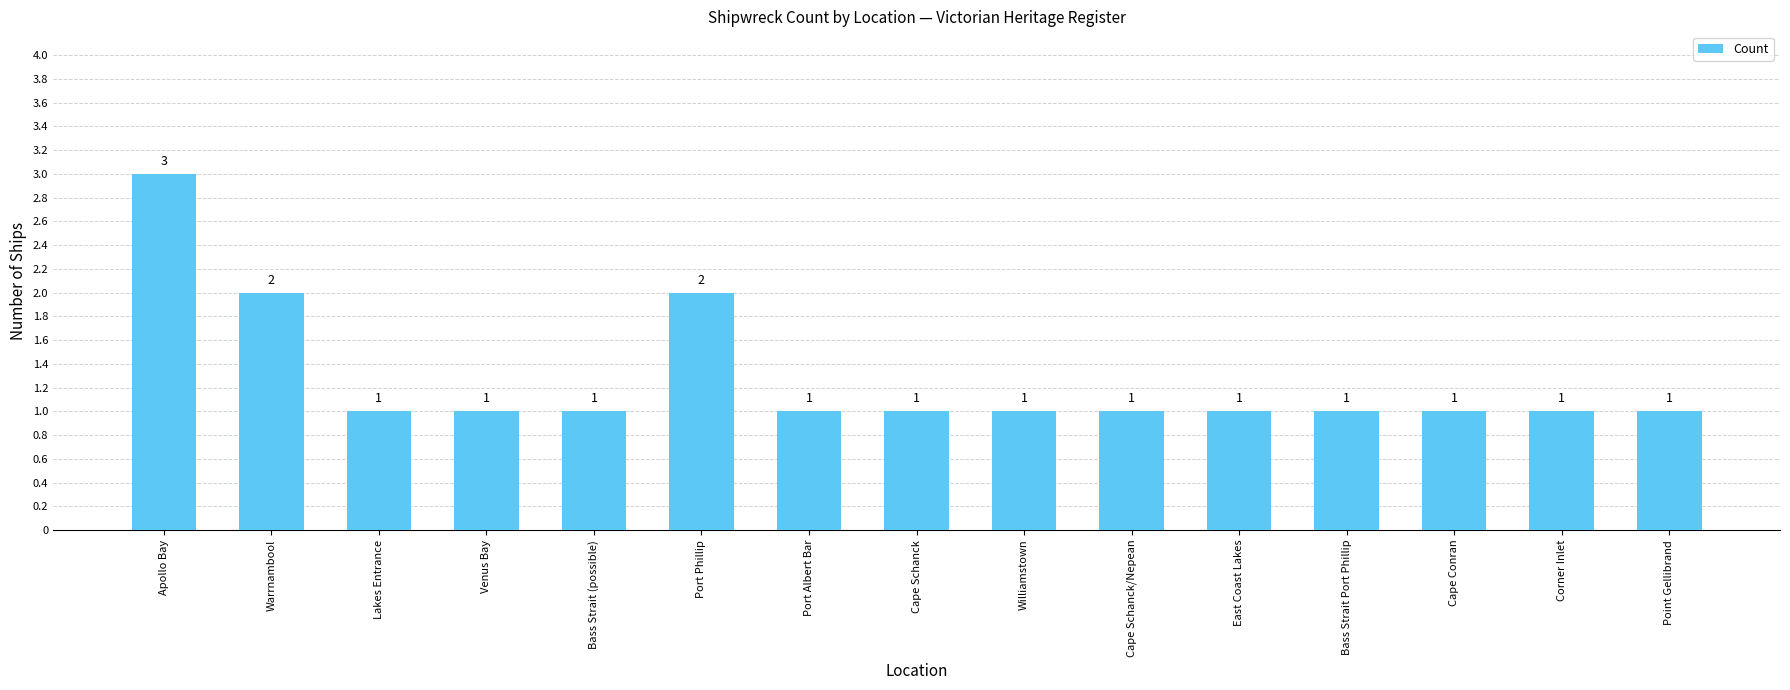

What is the difference between the maximum and minimum values?

2